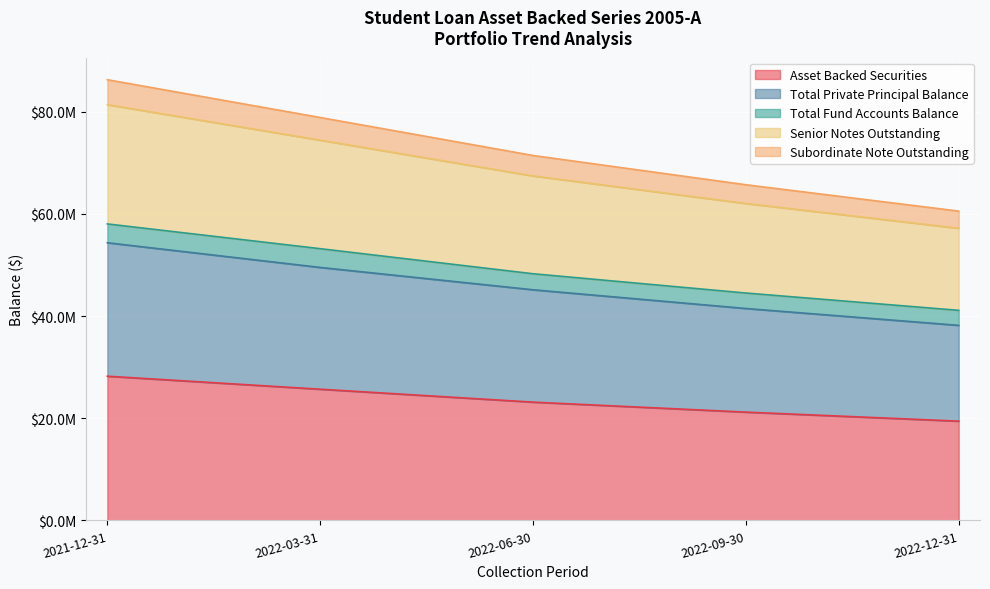

Where is Total Private Principal Balance nearest to the value 46266773?

2022-06-30